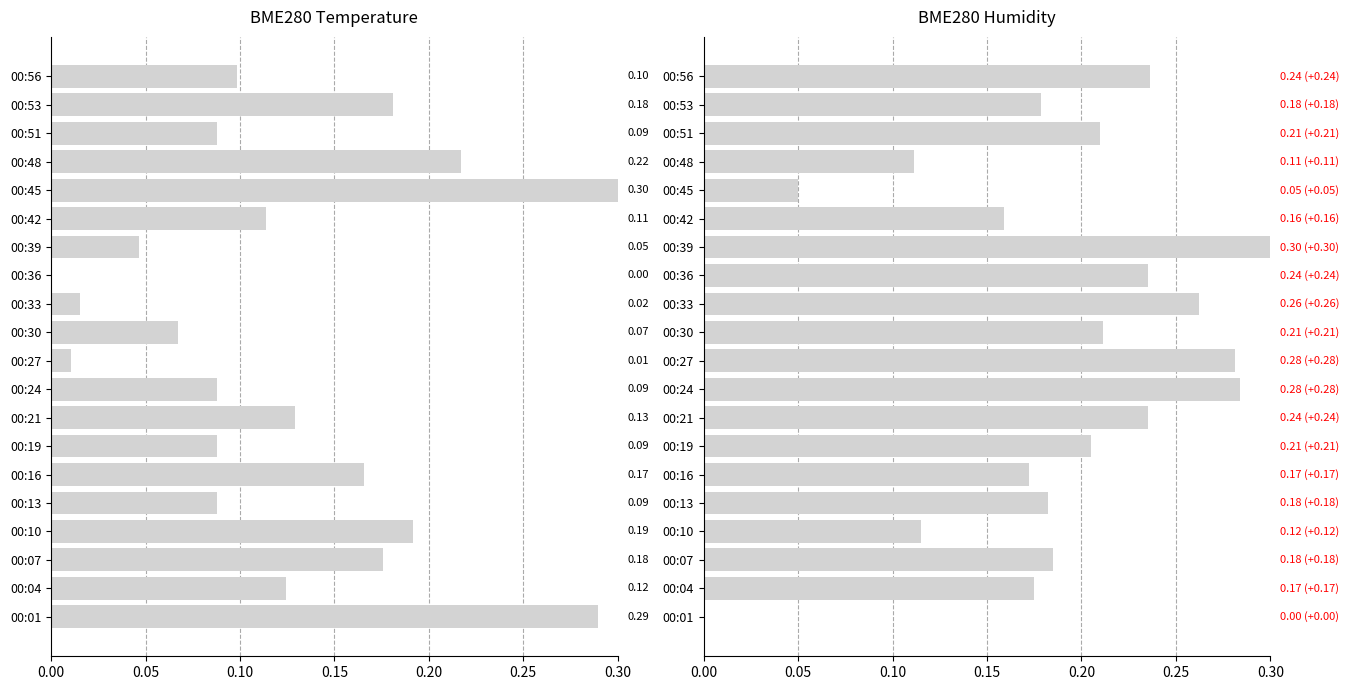

Between 00:16 and 00:13, which is larger?

00:16